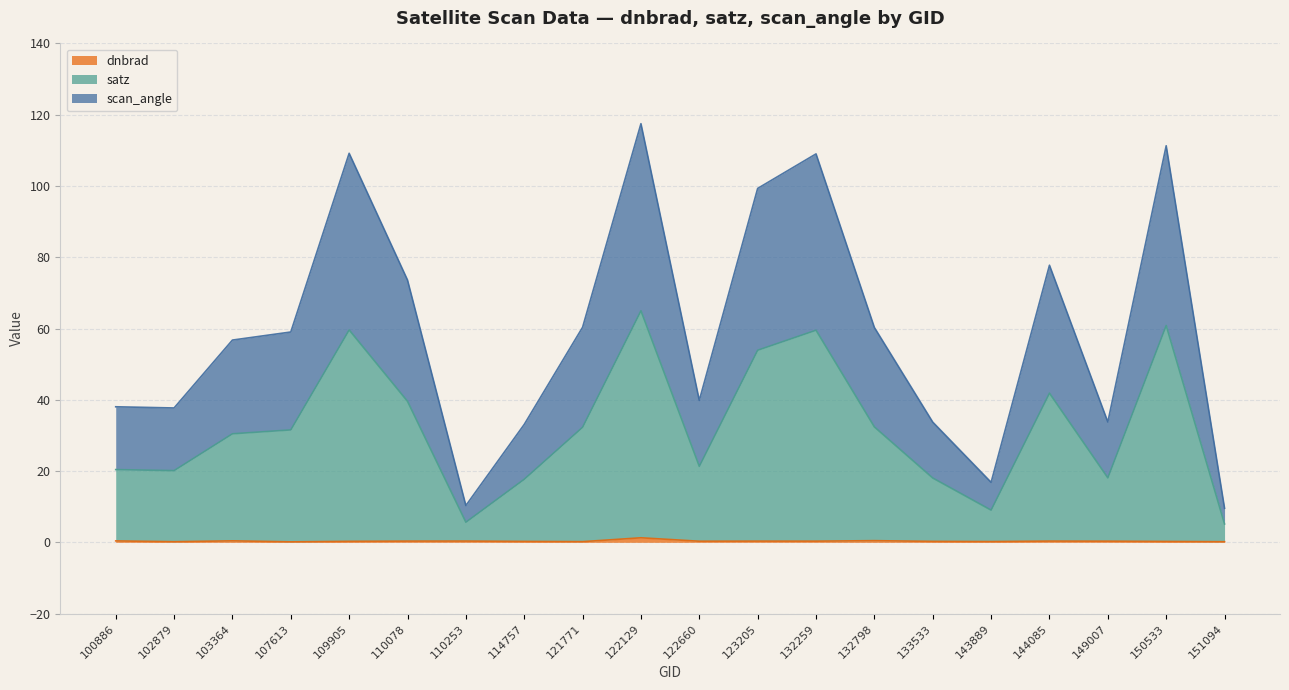

The satz series shows 59.6 at 109905. True or false?

True